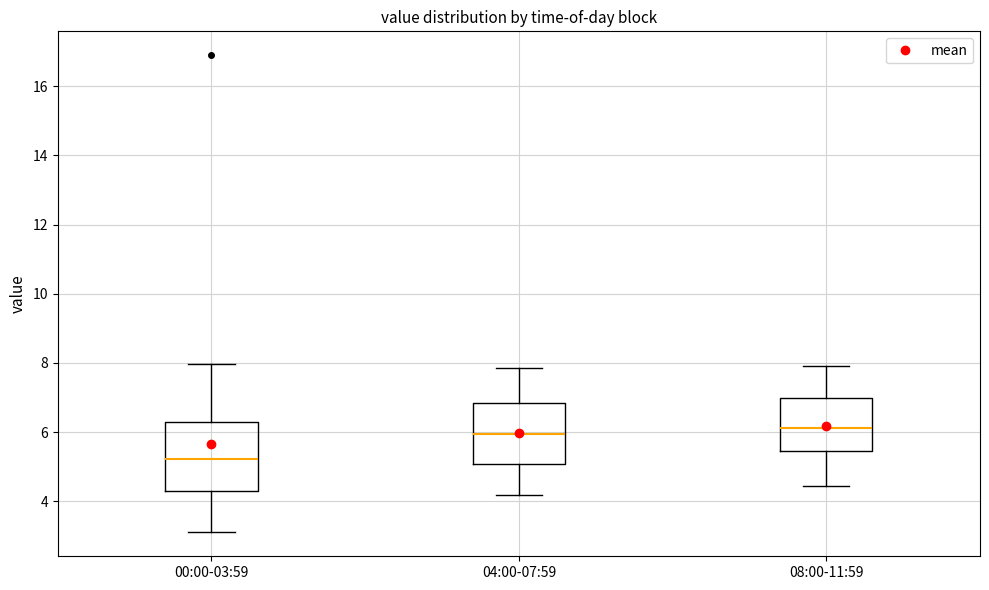

Reading left to right, read every box against the y-axis: the position of its median line, the range the box covers, and the ends of its whiskers. The values are not printed on the chart, so give them approximately, as read against the axis.

00:00-03:59: median 5.2, box 4.4 to 6.2, whiskers 3.2 to 8.0
04:00-07:59: median 6.0, box 5.0 to 6.8, whiskers 4.2 to 7.8
08:00-11:59: median 6.2, box 5.4 to 7.0, whiskers 4.4 to 8.0